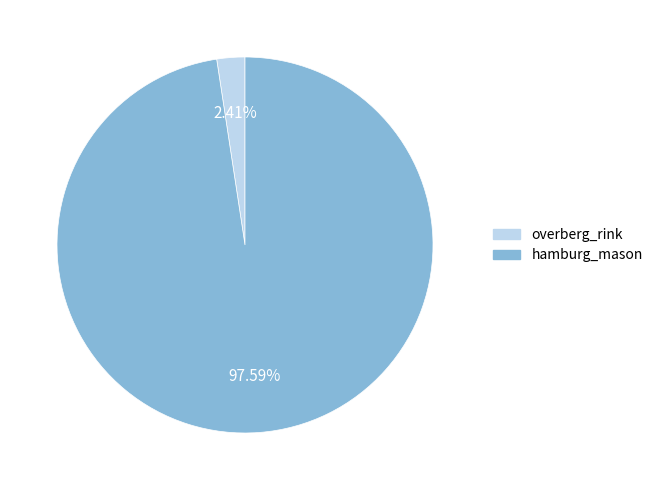

Does overberg_rink account for over 50% of the chart?

No